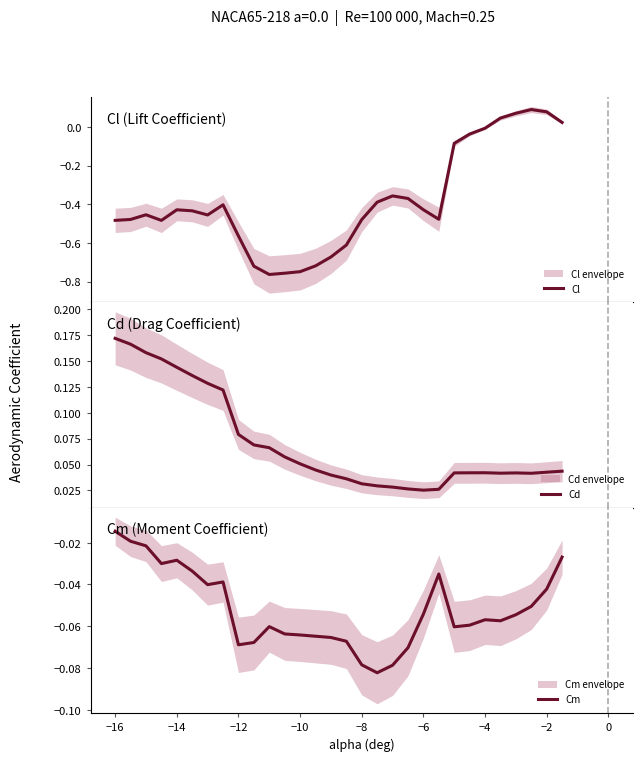

How many data points in Cl are less than 0?

25